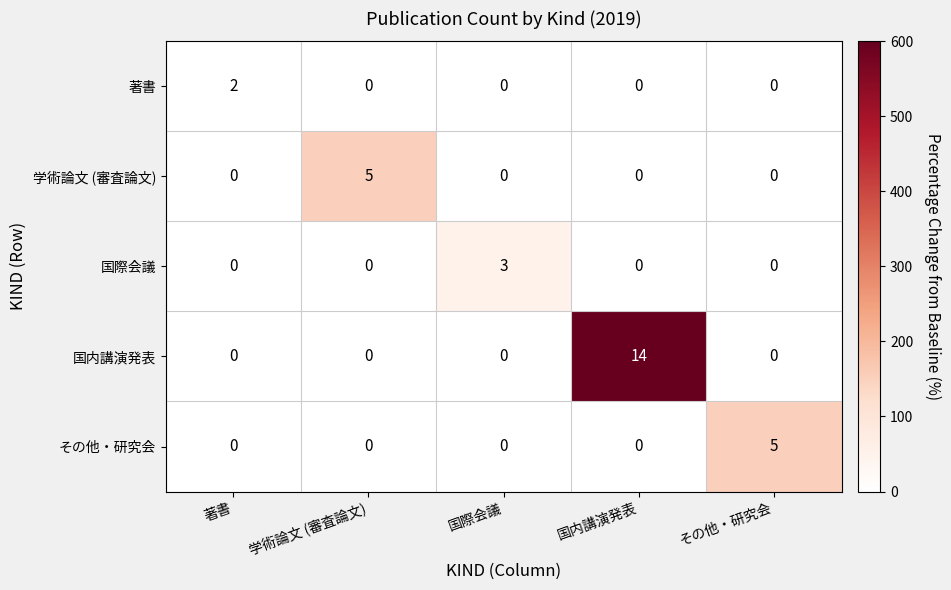

Reading right to left, list all the values displayed in this chart.

著書: 0	0	0	0	2
学術論文 (審査論文): 0	0	0	5	0
国際会議: 0	0	3	0	0
国内講演発表: 0	14	0	0	0
その他・研究会: 5	0	0	0	0